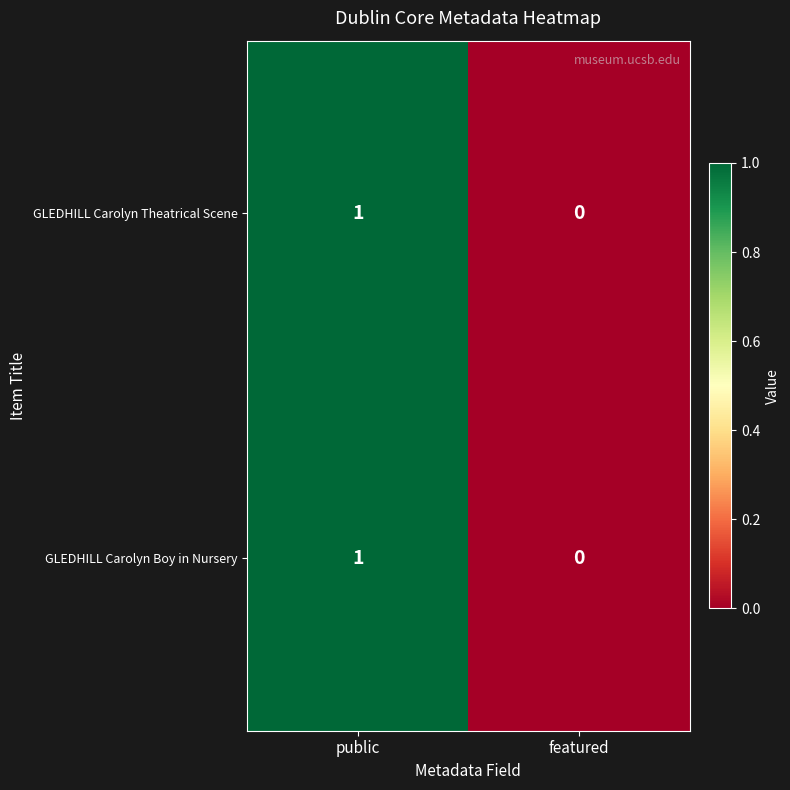

The GLEDHILL Carolyn Theatrical Scene series shows 0 at featured. True or false?

True